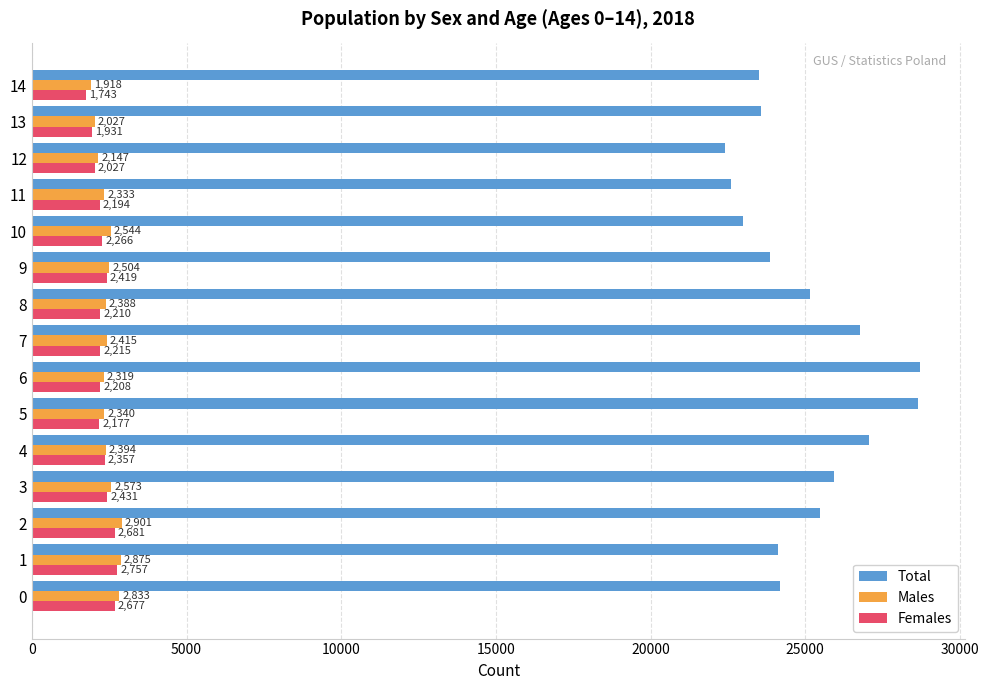

At which category does the chart reach its minimum across all series?

14